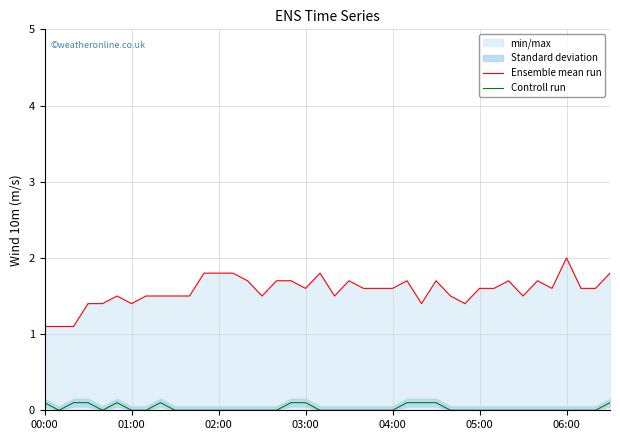

At which label is Ensemble mean run closest to 1?

00:00